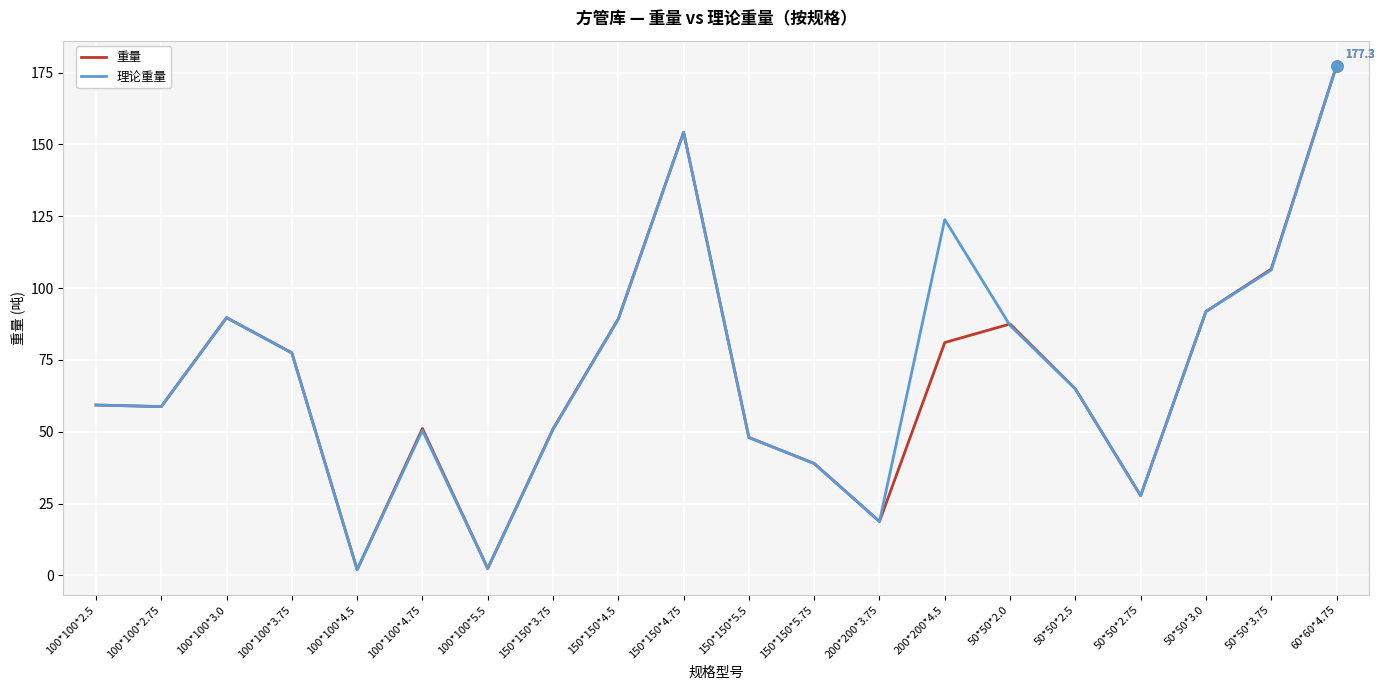

At which category does 理论重量 reach its first local peak?

100*100*3.0